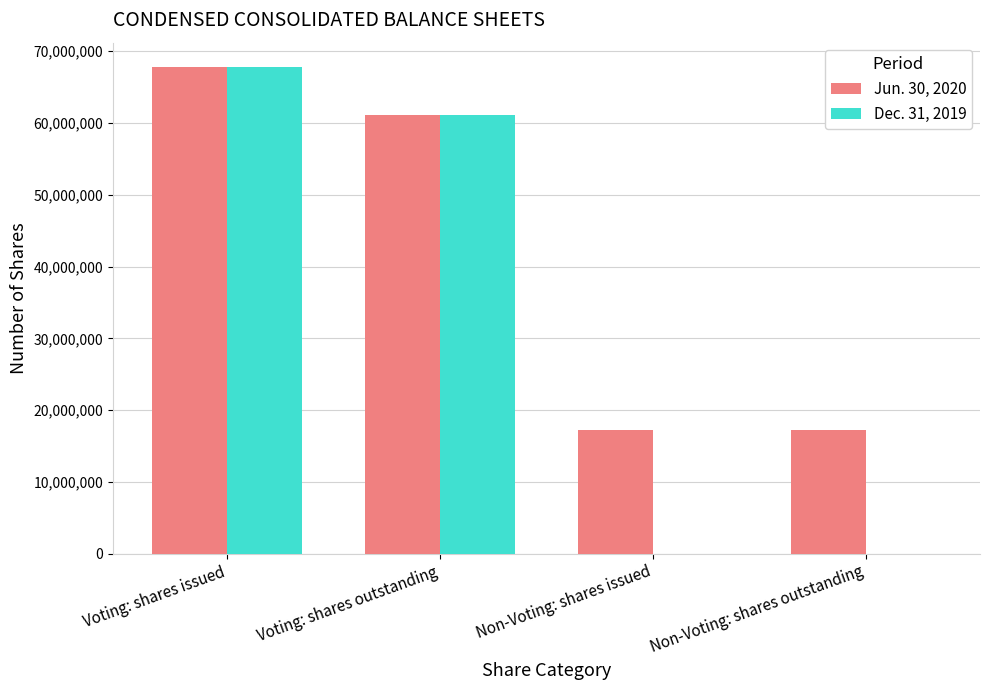

How many series are shown in this chart?

2